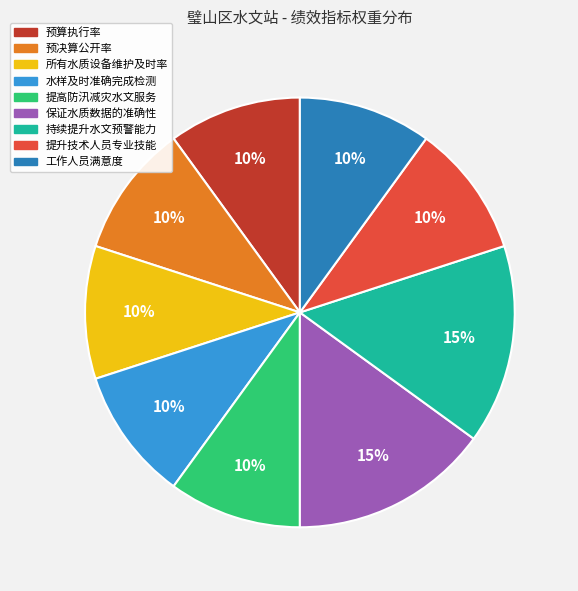

Is there any slice that represents more than half of the pie?

No